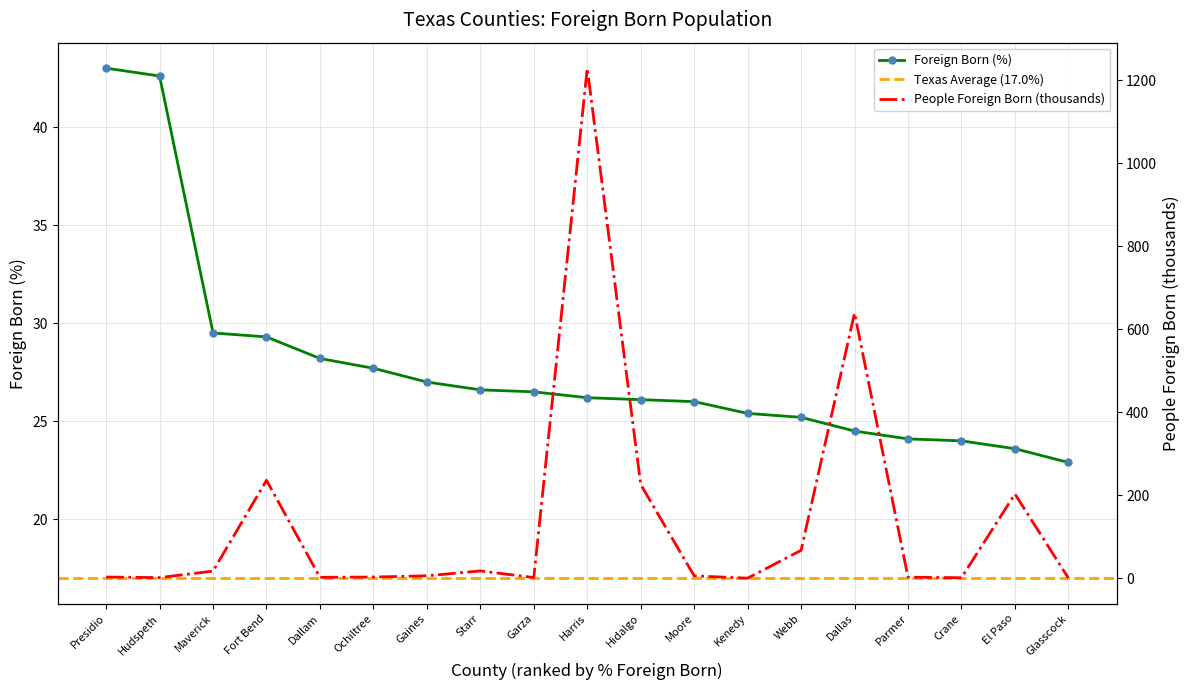

Where is Foreign Born (%) nearest to the value 32?

Maverick